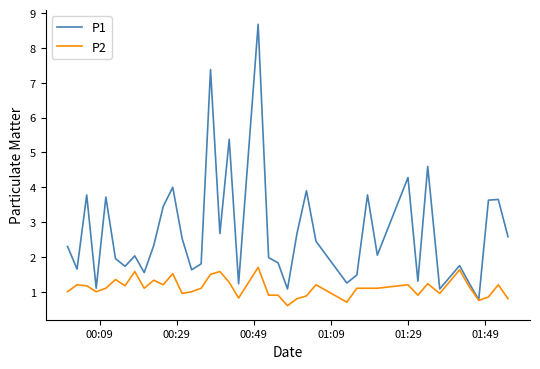

Which series has the widest spread of values?

P1